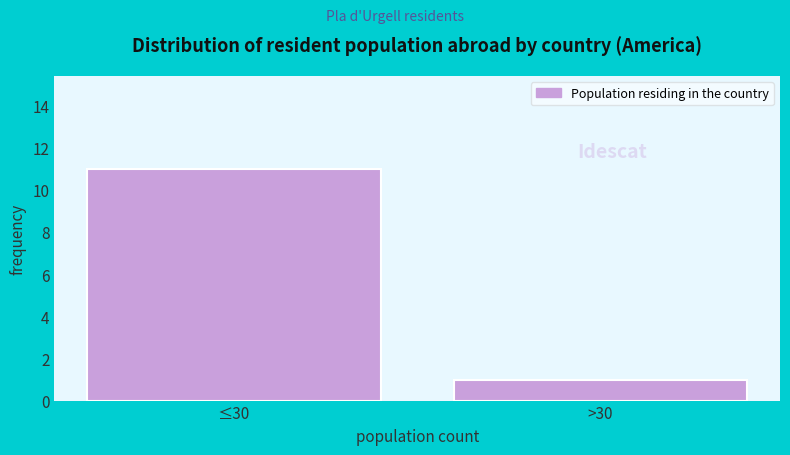

Reading left to right, what are all the values shown in this chart?

11	1